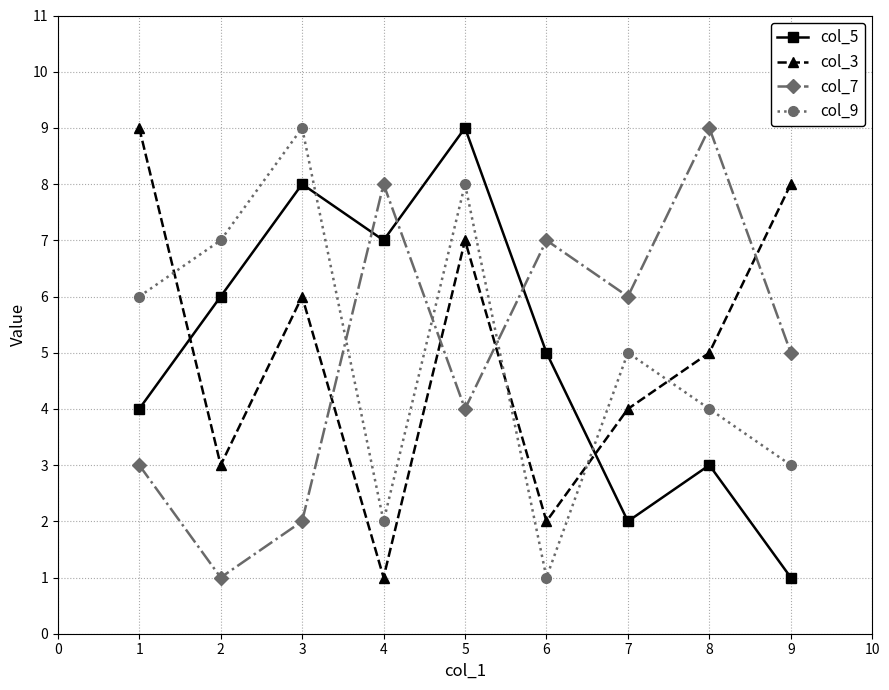

After their last crossing, which series has the higher values: col_9 or col_3?

col_3